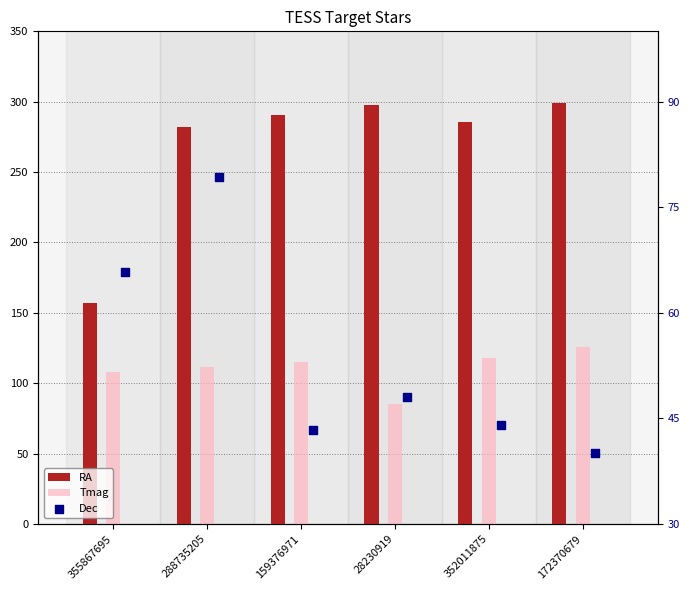

What are all the series names shown in the legend?

RA, Tmag, Dec